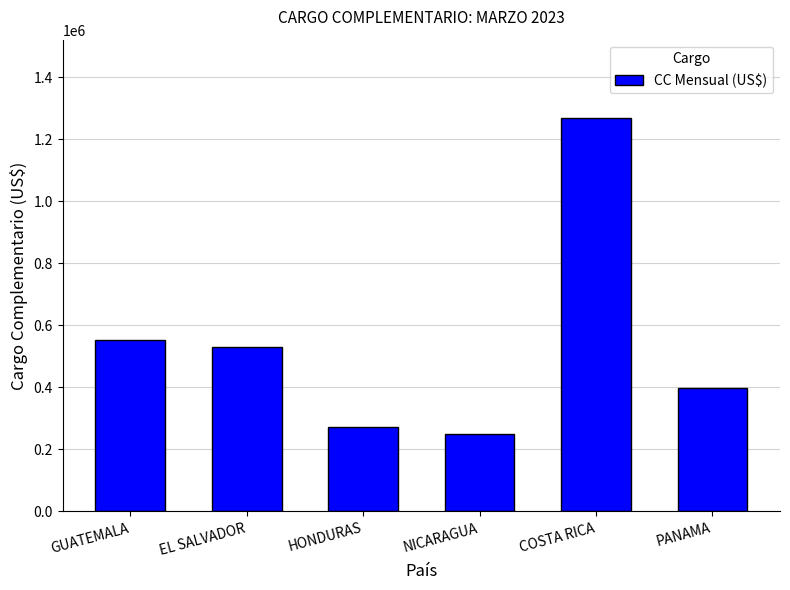

What is the value of the 1st bar from the left?

552168.9